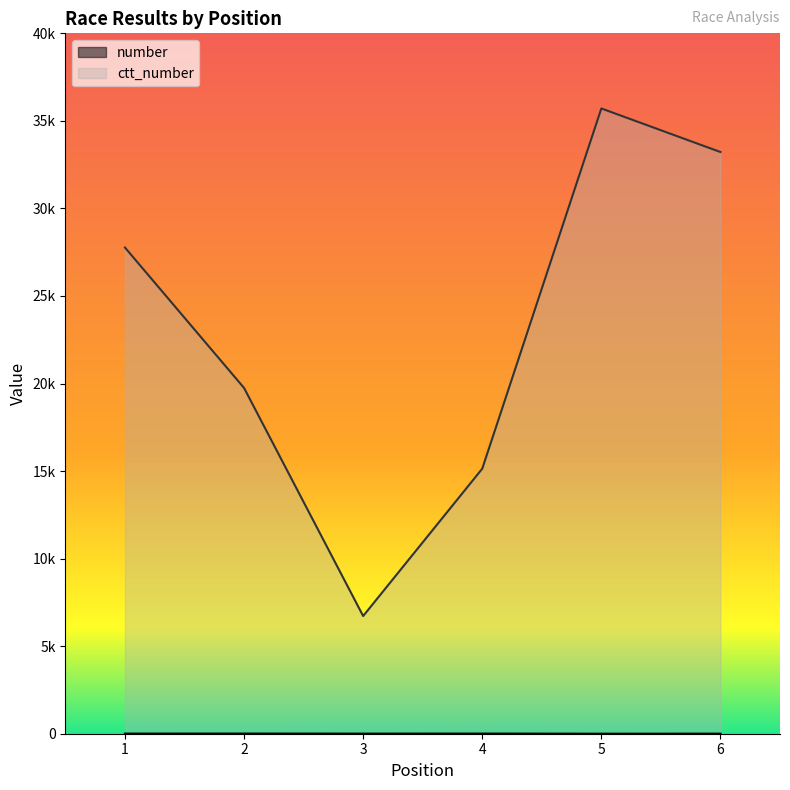

Where does the number series first go above 6?

2